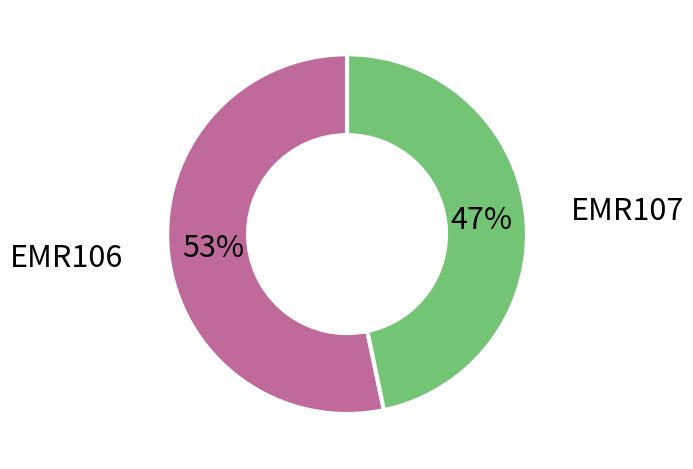

To the nearest percent, what is the average slice percentage?

50%